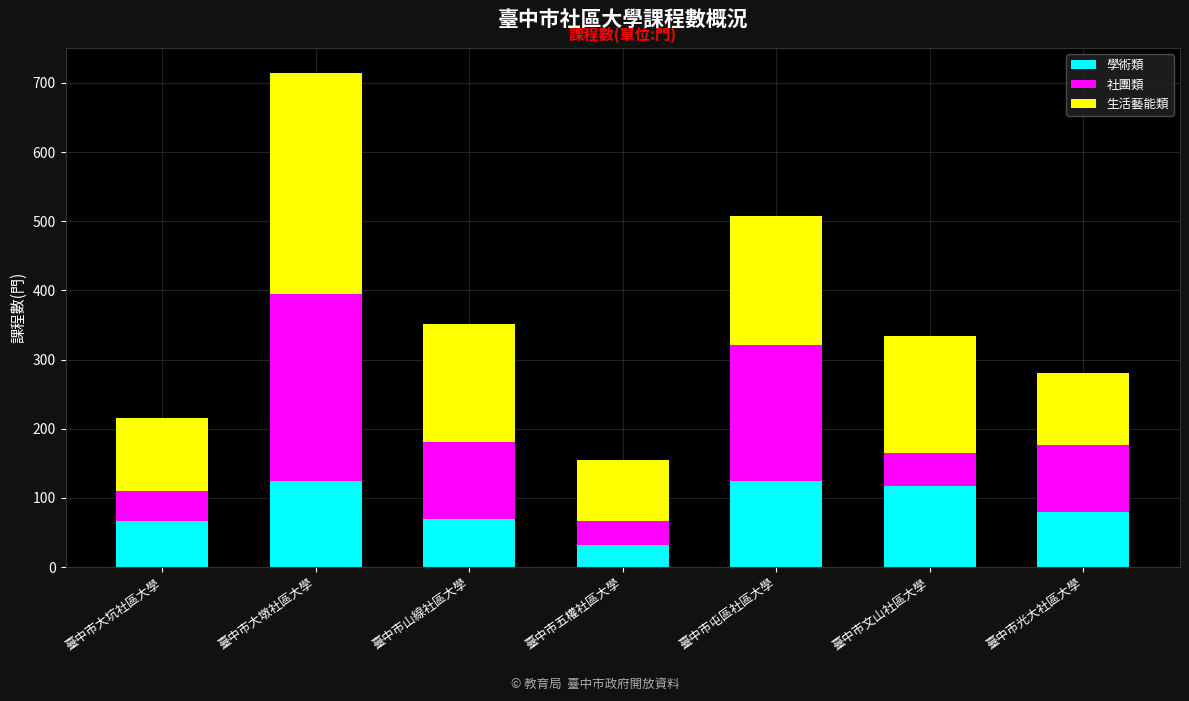

What is the average value of the 學術類 series?

88